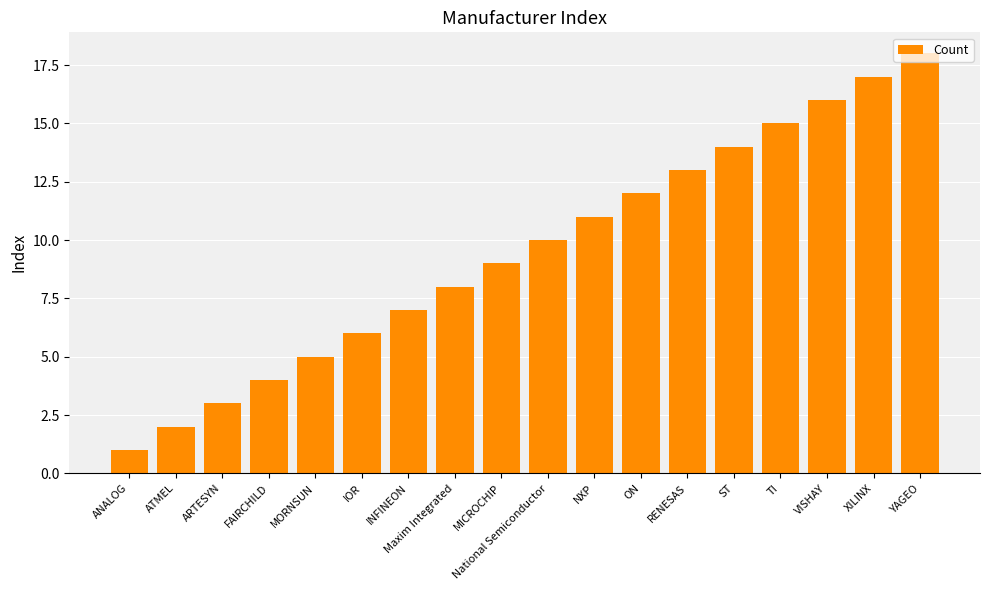

How many data points does each series have?

18